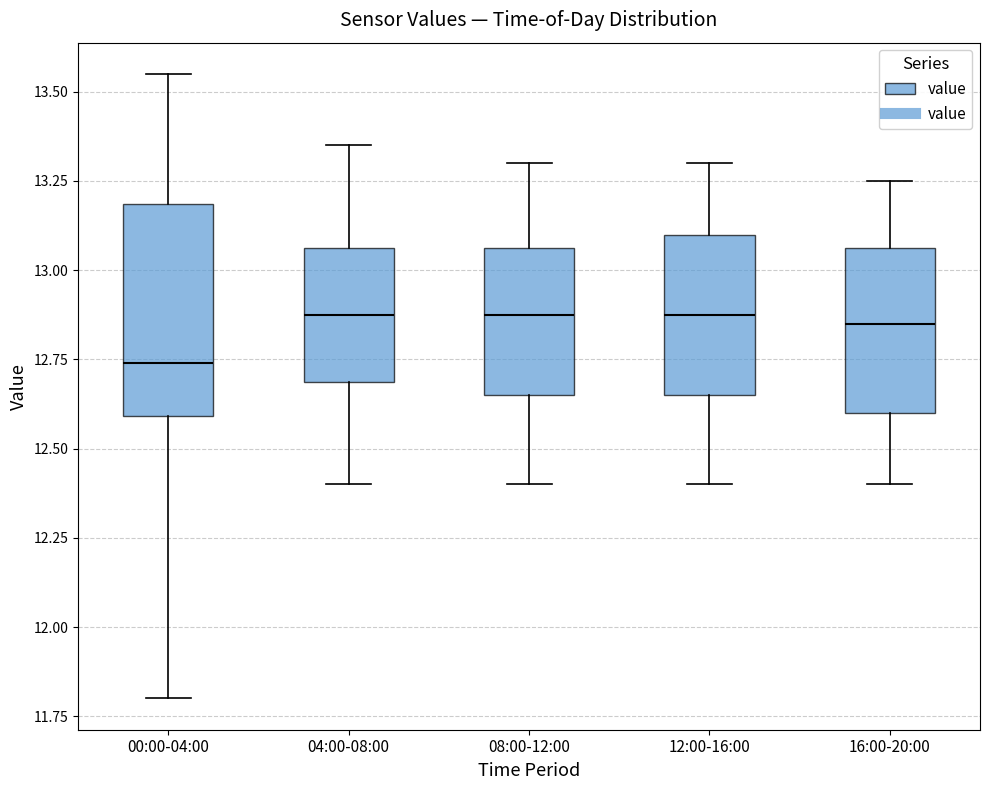

Where does the upper whisker of the box for 12:00-16:00 end on the y-axis? The values are not printed on the chart, so give them approximately, as read against the axis.

13.30